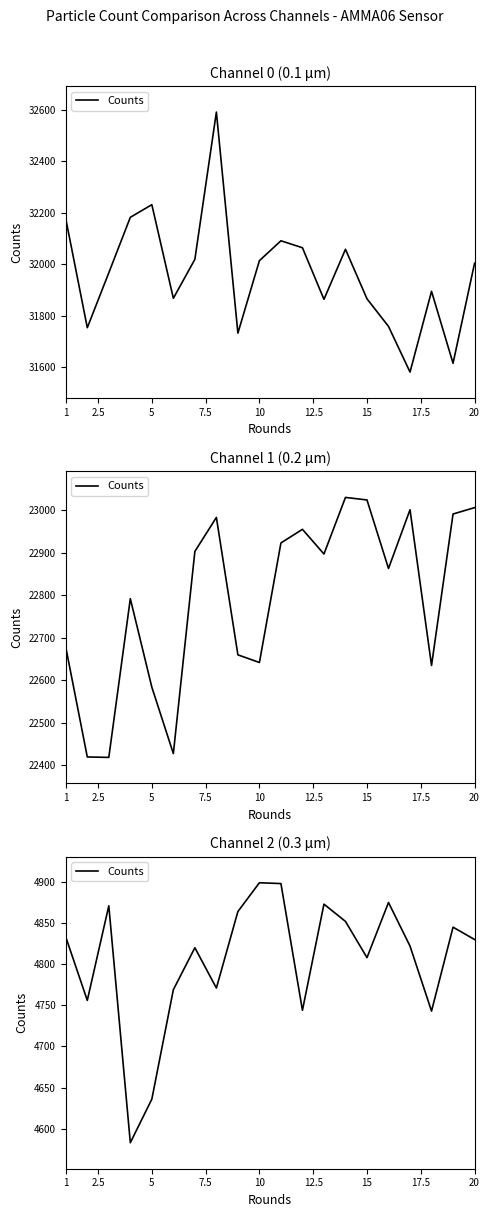

What is the change in value from 20 to 14?

-56